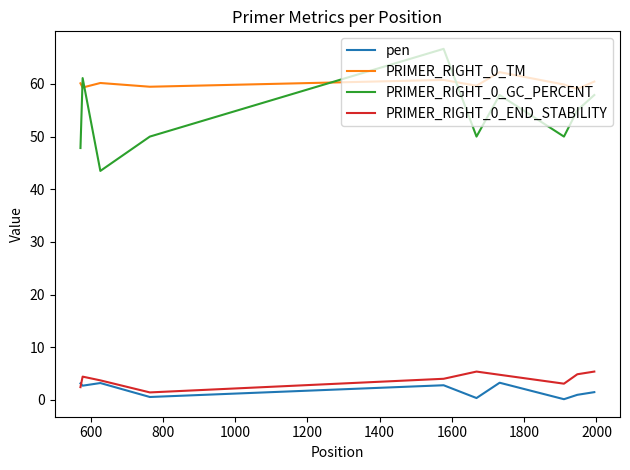

Which series has the largest range (max minus min)?

PRIMER_RIGHT_0_GC_PERCENT